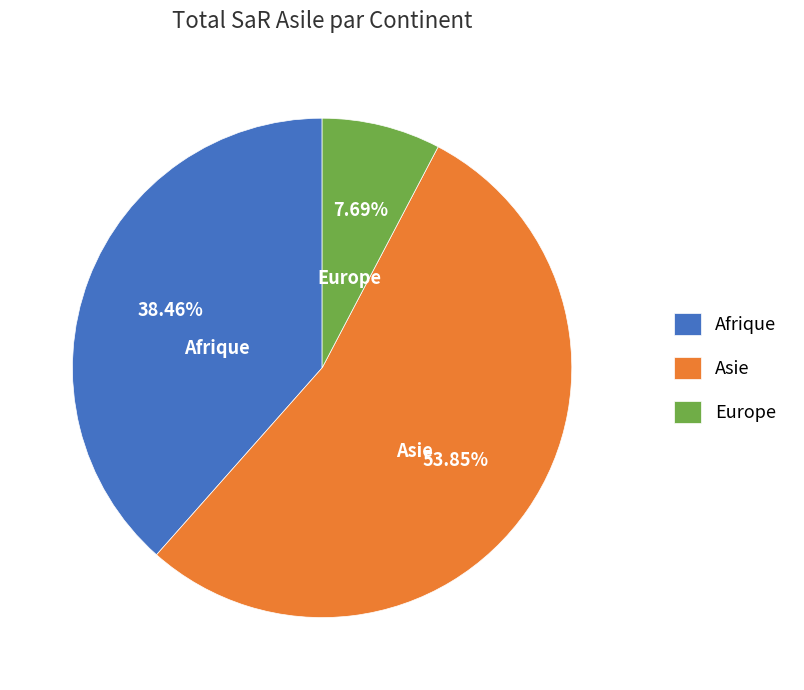

How many segments does this pie chart have?

3